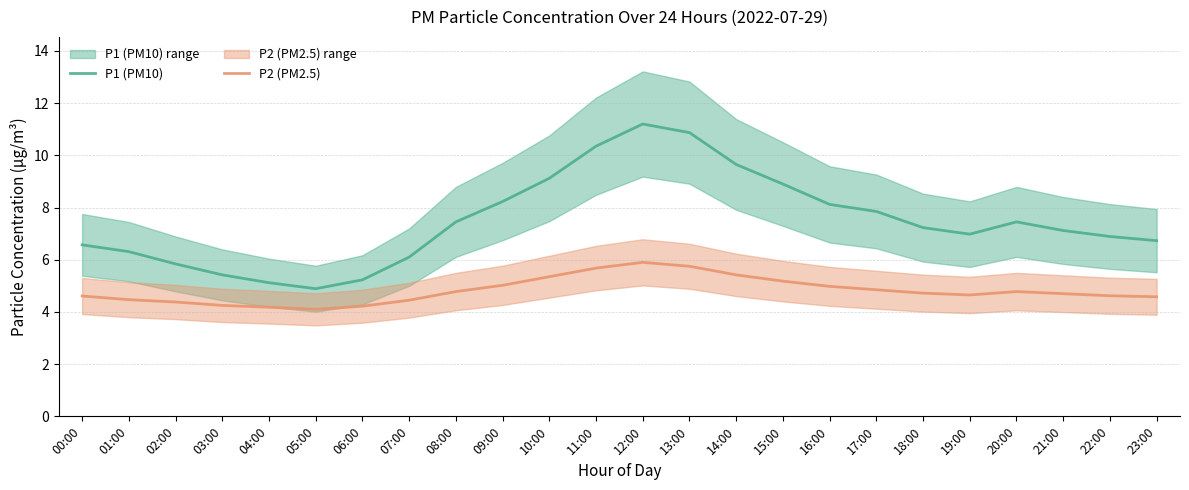

True or false: P2 (PM2.5) and P1 (PM10) cross at least once.

False